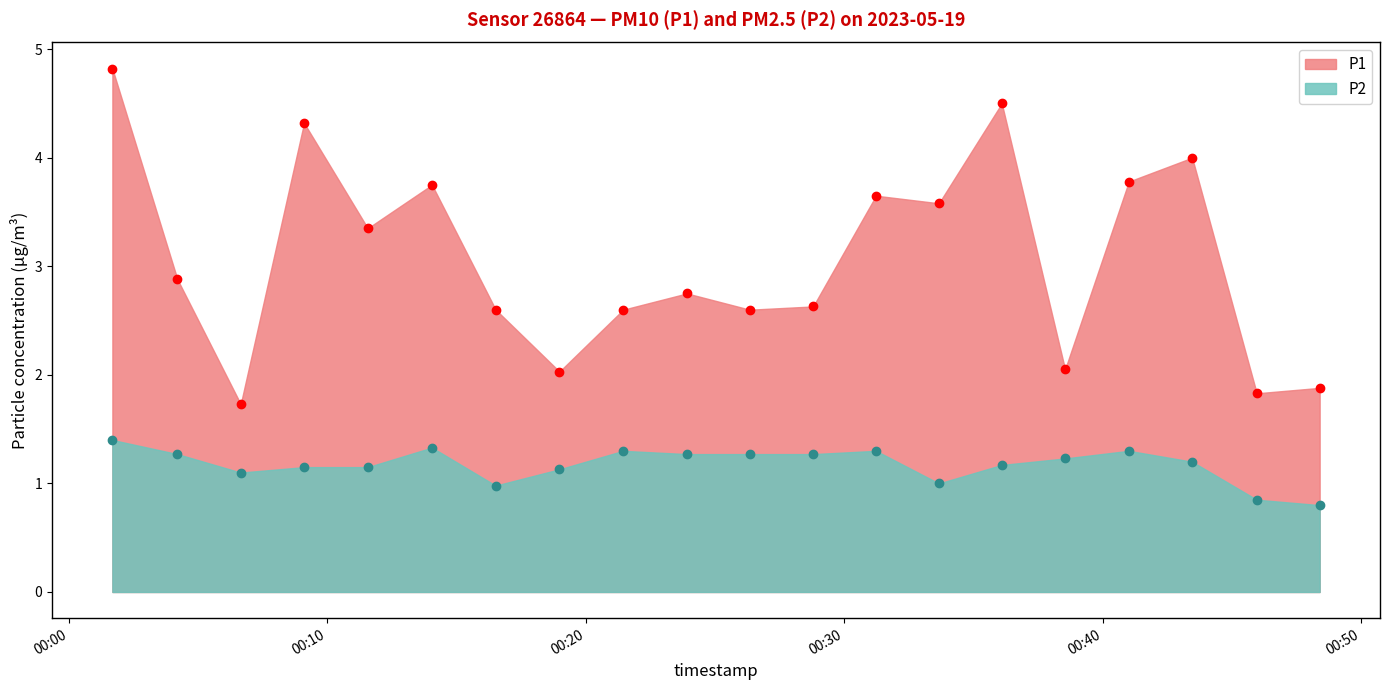

Which series has the largest range (max minus min)?

P1